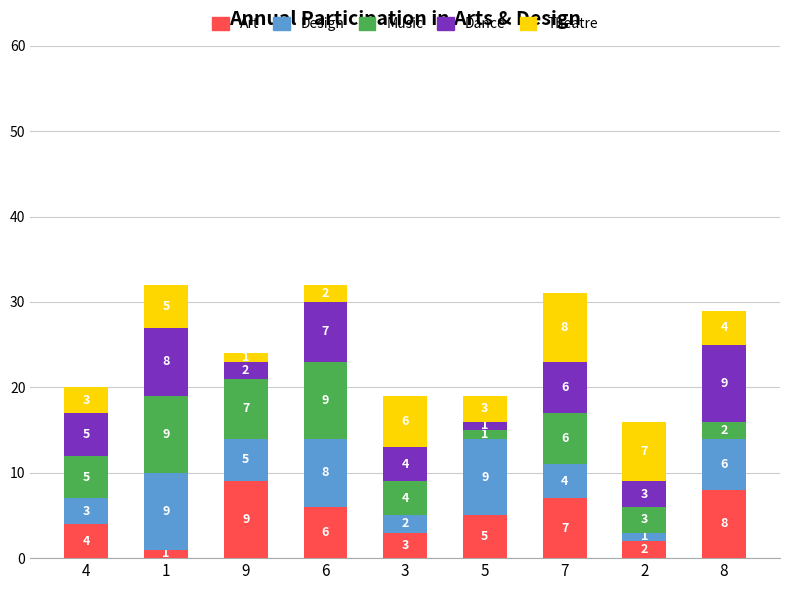

How many data points does each series have?

9